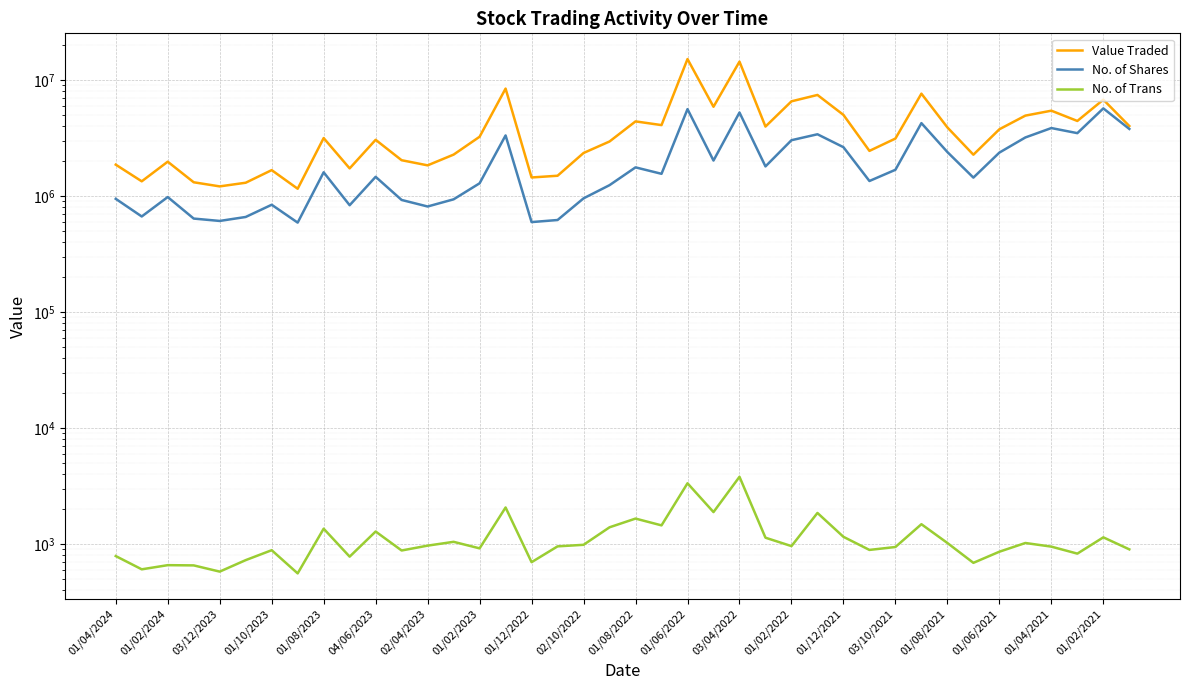

How many data points does each series have?

40